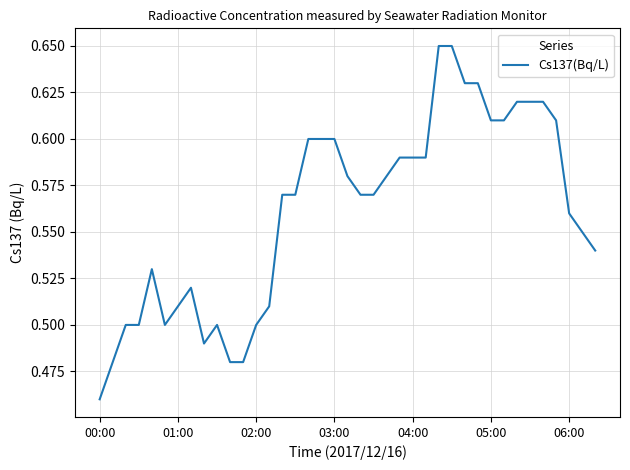

How many lines are shown in the chart?

1